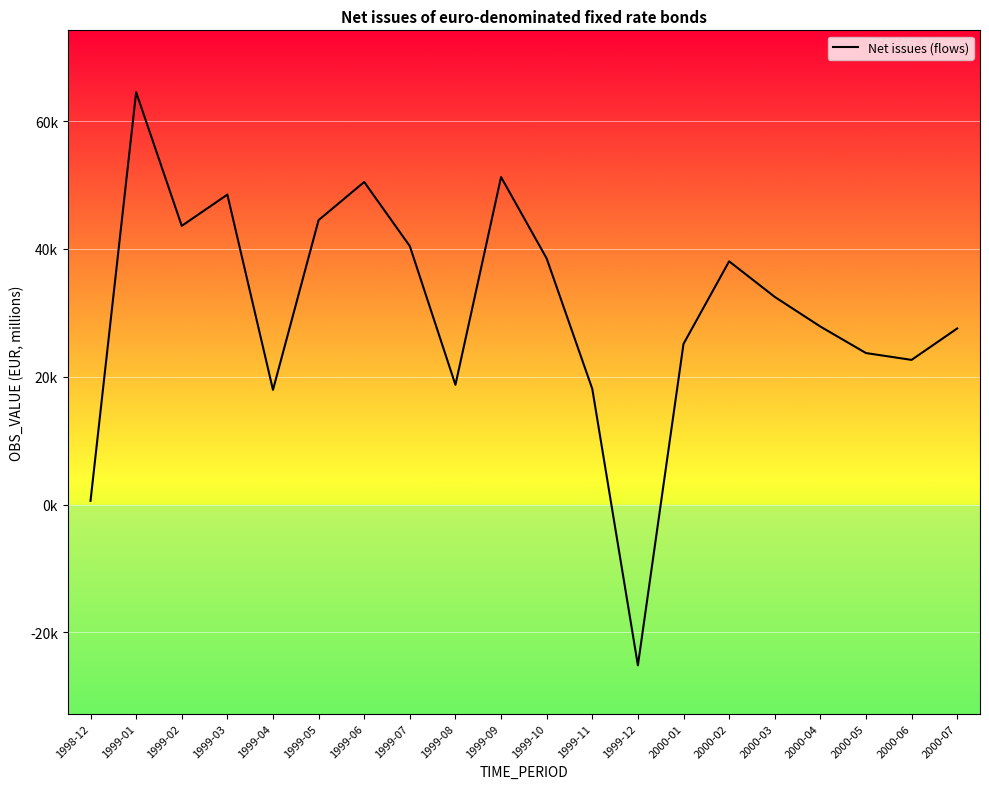

Which label corresponds to the smallest value in the chart?

1999-12